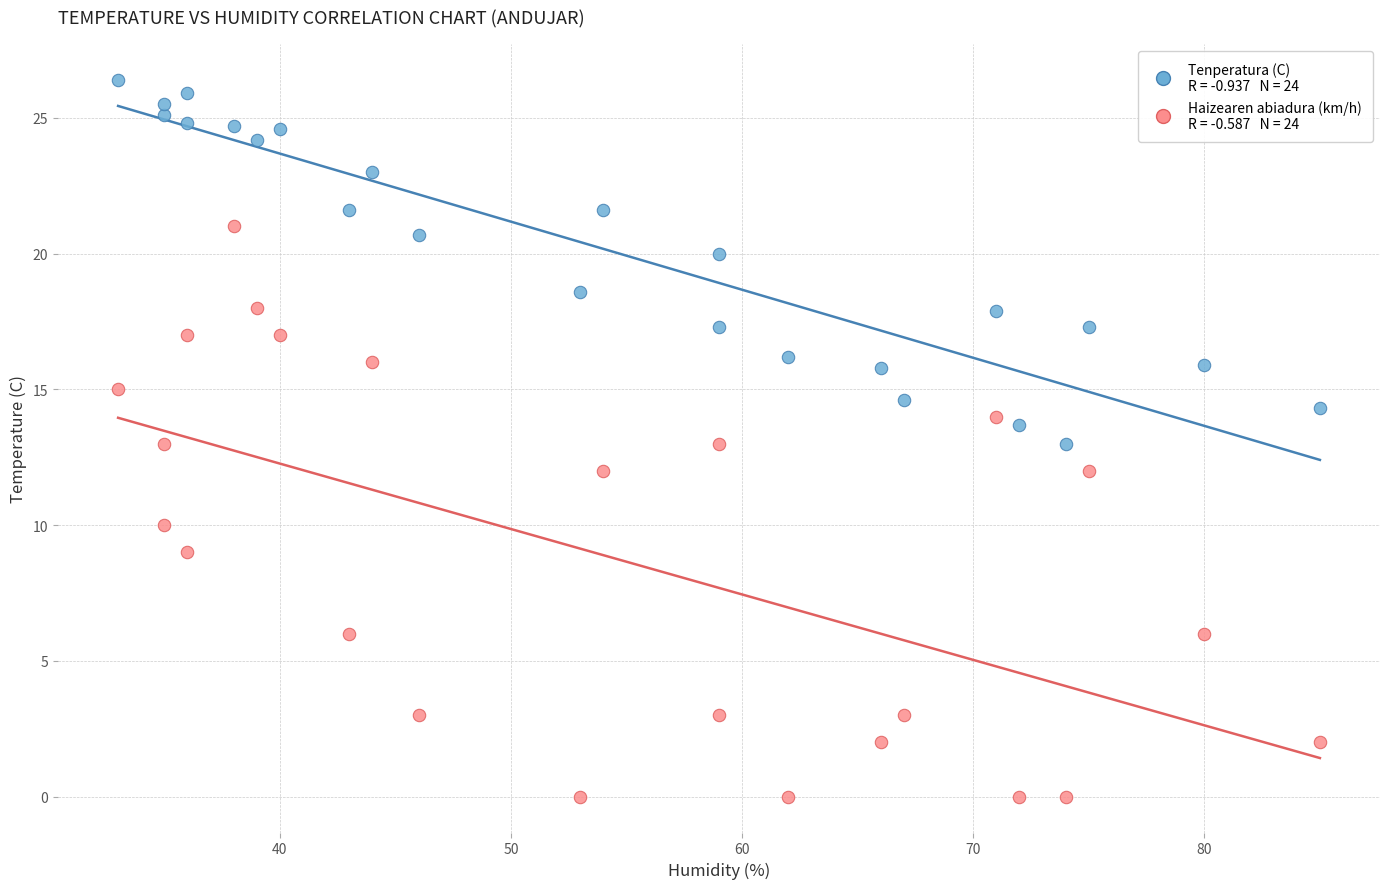

Across all data points, what is the range of Y values (max minus min)?

26.4